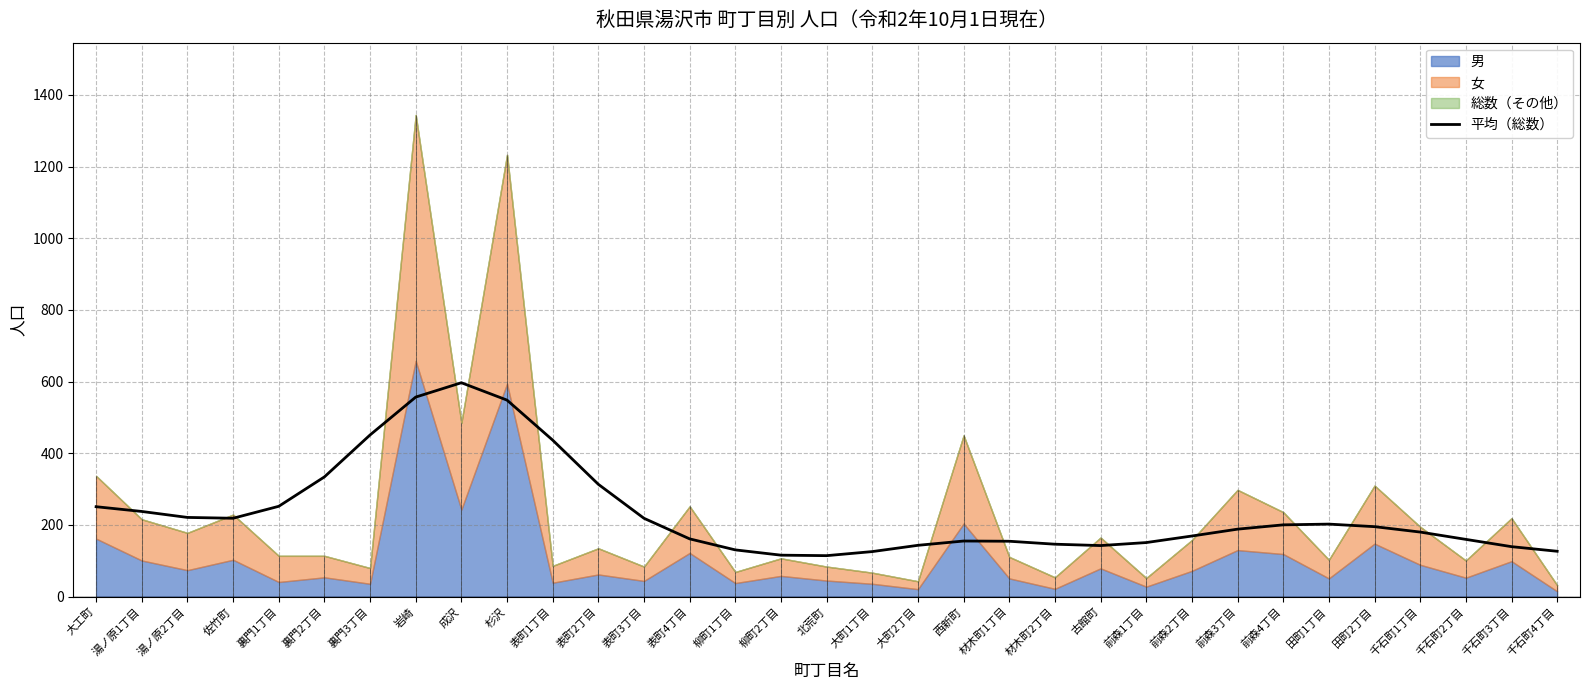

How many lines are shown in the chart?

1